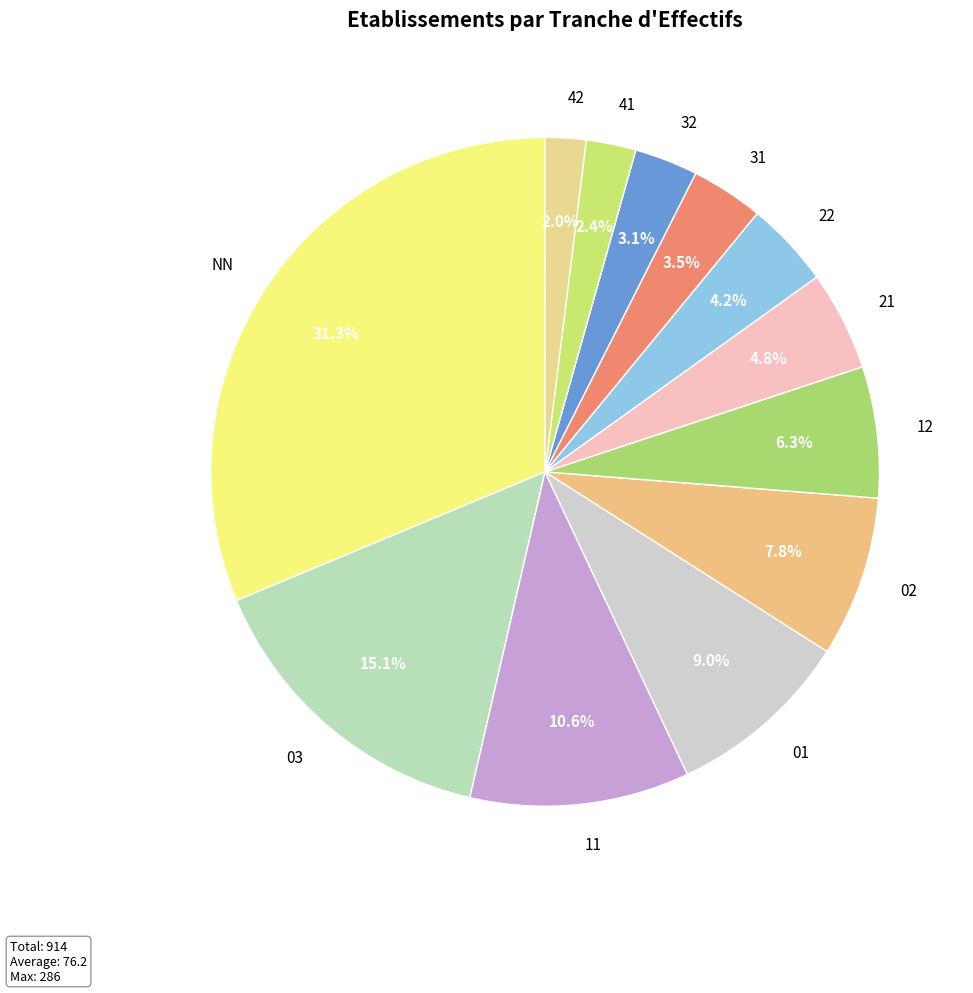

Which category has the biggest portion of the pie?

NN